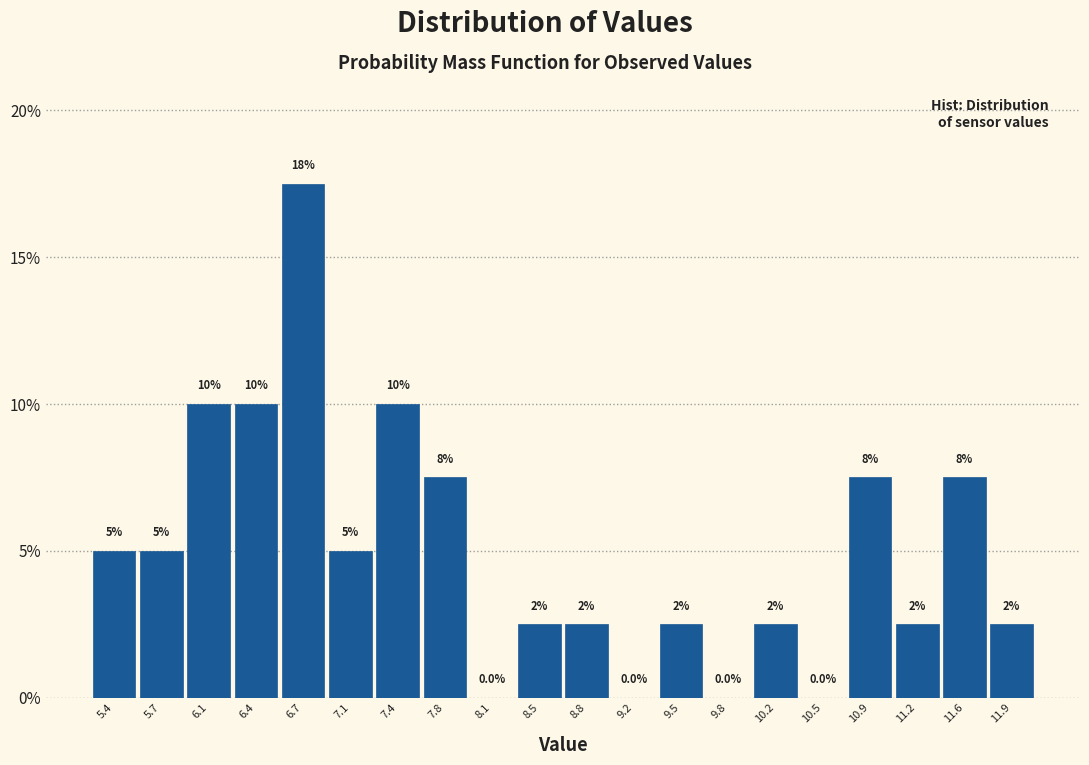

Over which range of the x-axis is the bar tallest?

6.55 to 6.90